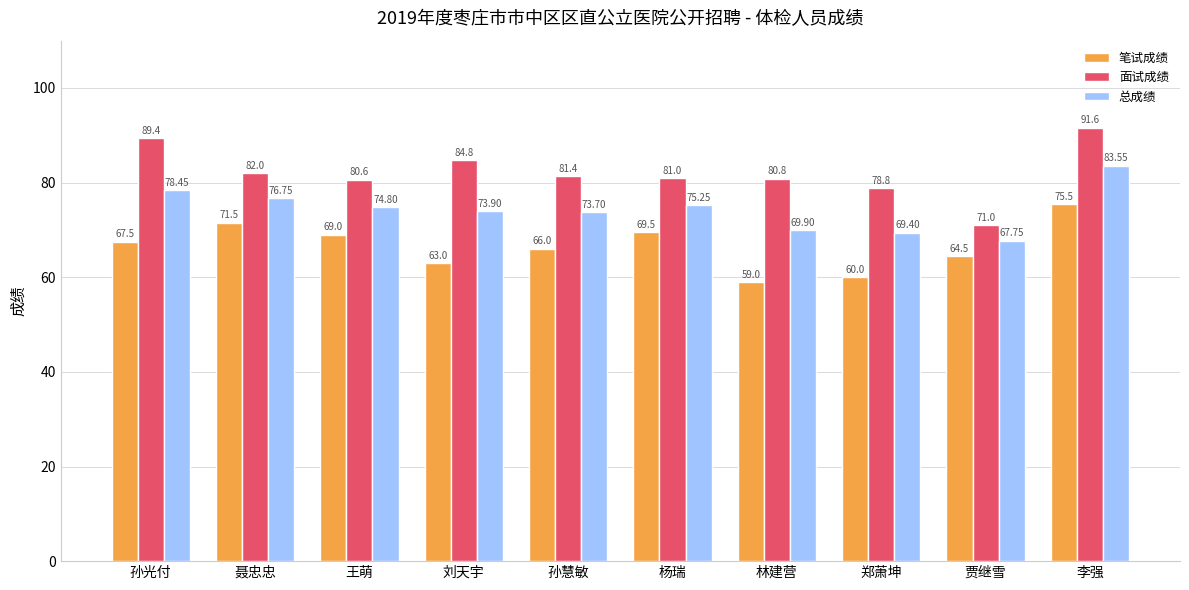

The value of 总成绩 at 聂忠忠 is 76.8. True or false?

True